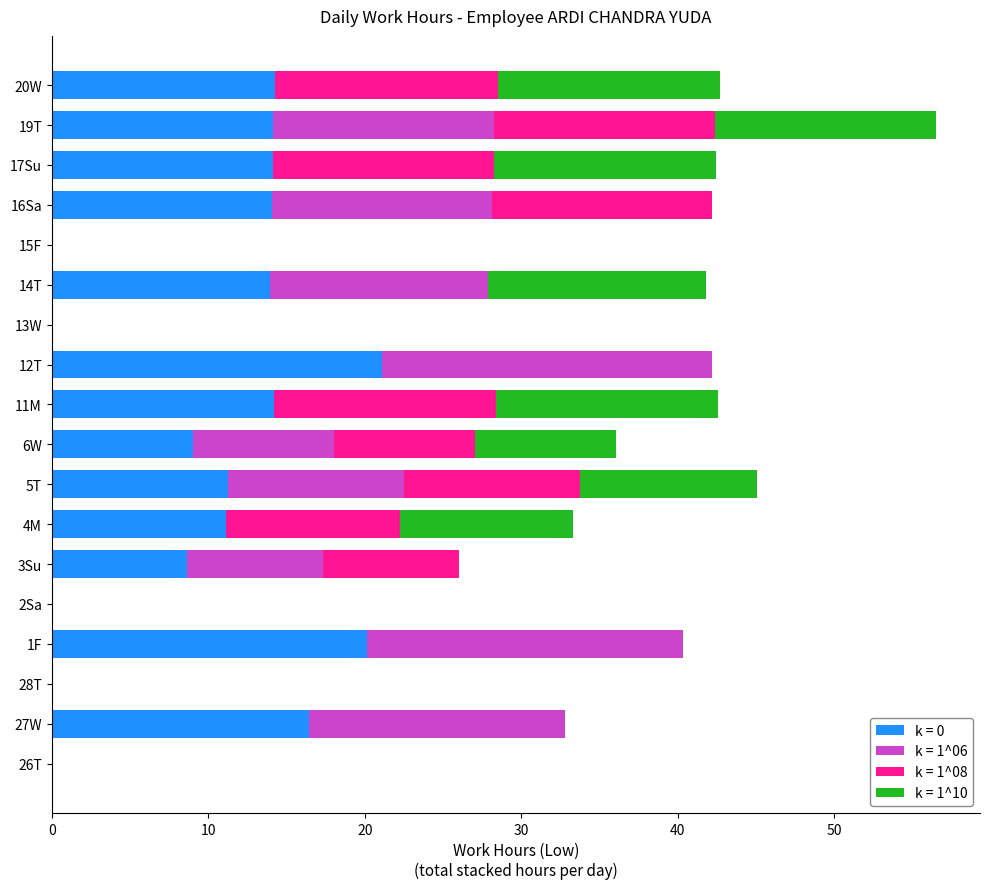

At which category is the sum across all series the highest?

19T